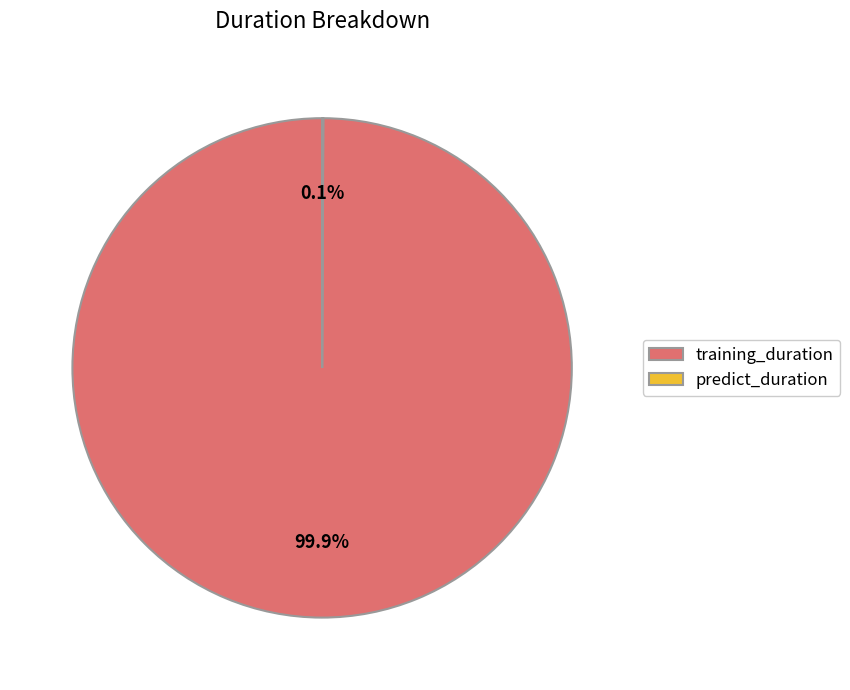

Which category has the biggest portion of the pie?

training_duration